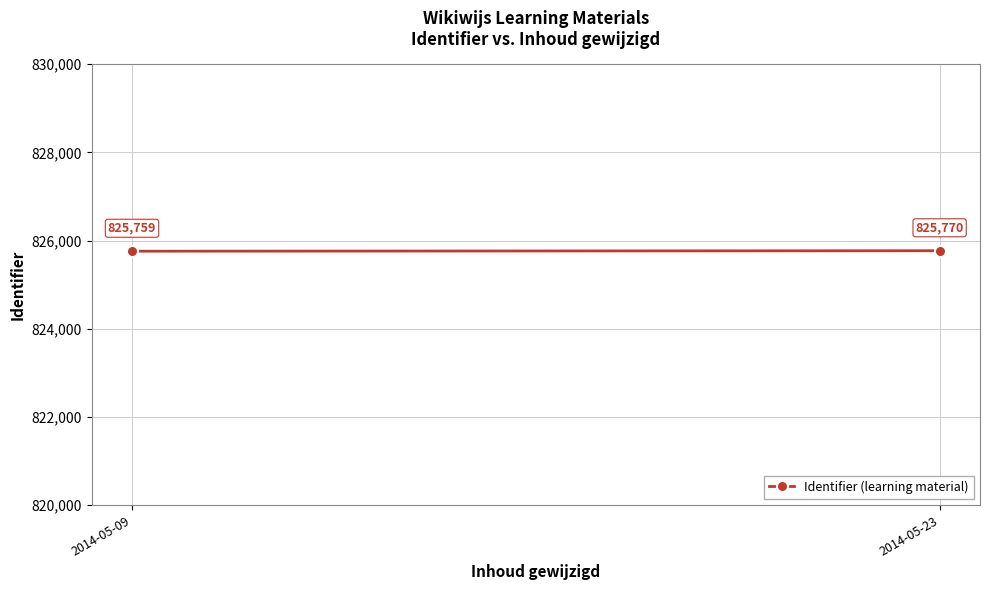

How many lines are shown in the chart?

1